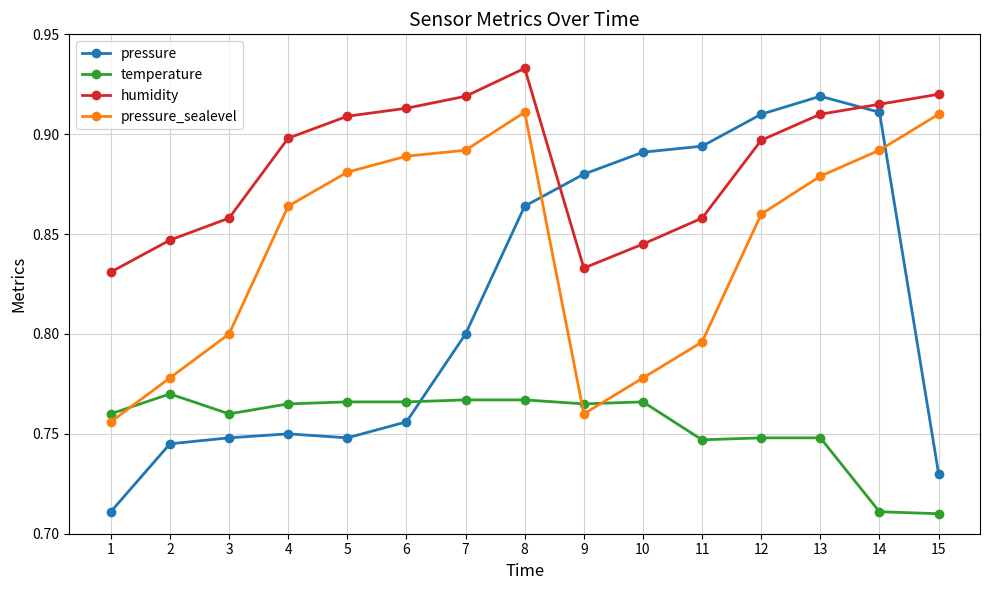

Does the chart have visible grid lines?

Yes